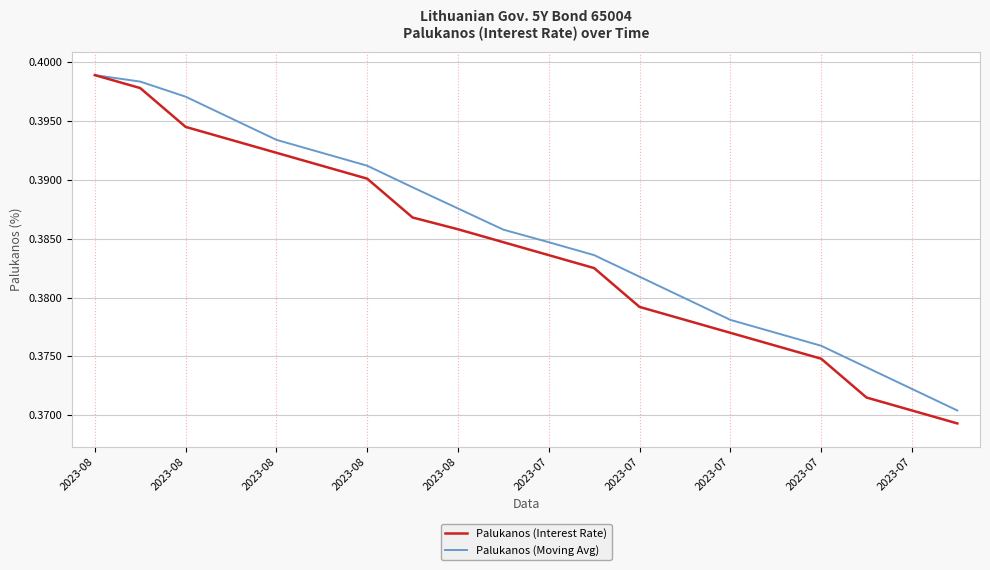

Rank the series by their average value, from highest to lowest.

Palukanos (Moving Avg), Palukanos (Interest Rate)